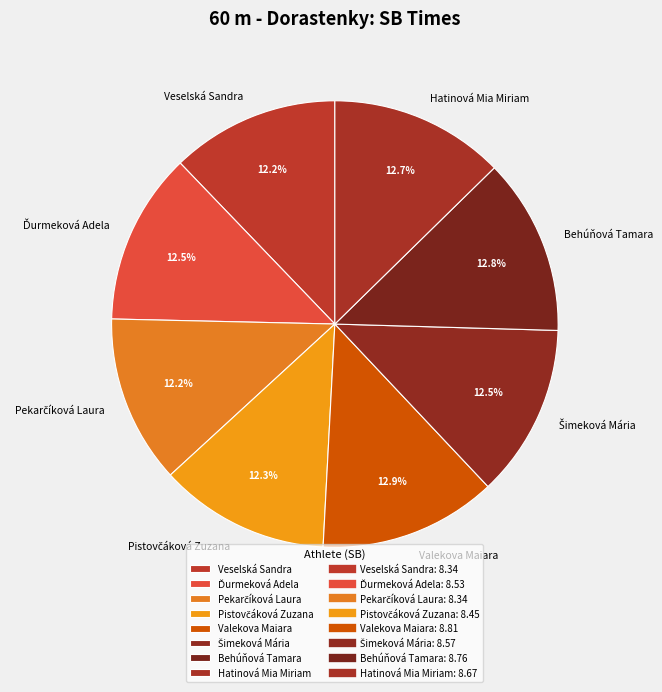

Is the sum of Behúňová Tamara and Hatinová Mia Miriam greater than half?

No